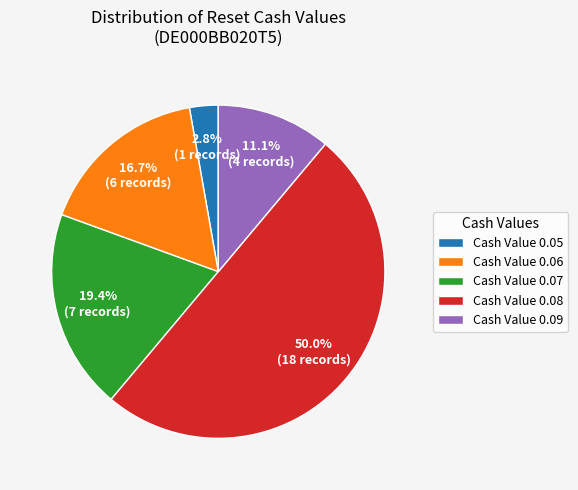

Combined, do Cash Value 0.09 and Cash Value 0.06 account for over 50%?

No